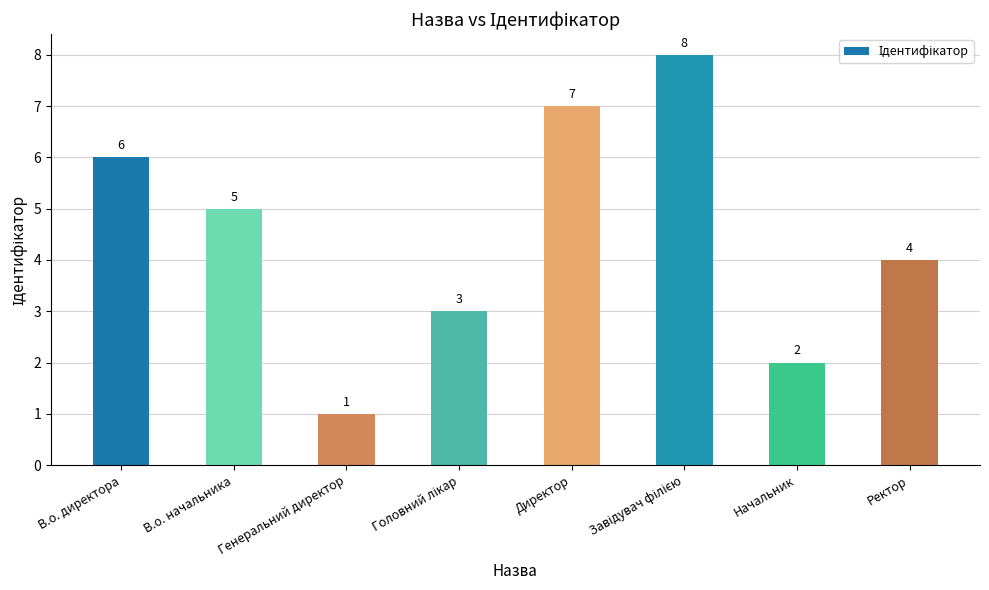

What is the difference between the maximum and minimum values?

7